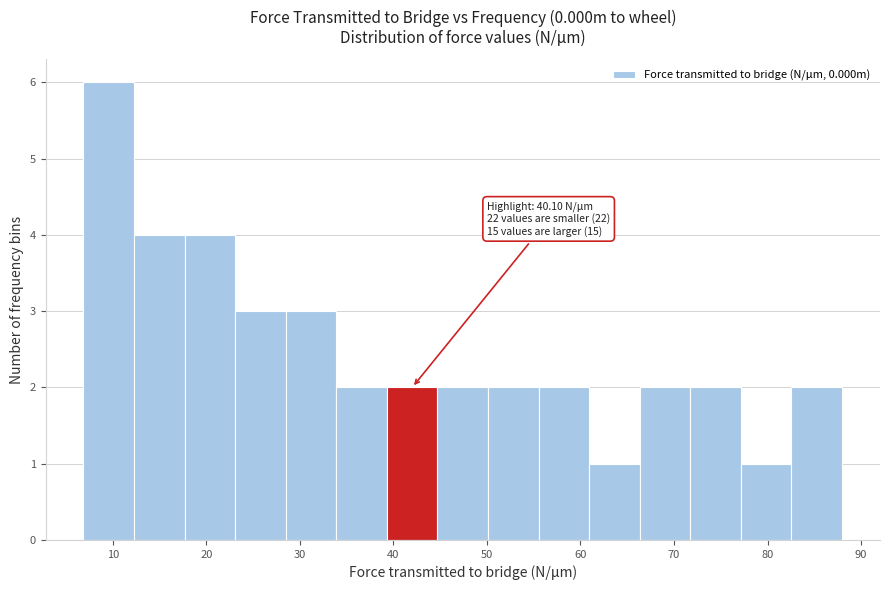

Over which range of the x-axis is the bar tallest?

7 to 12